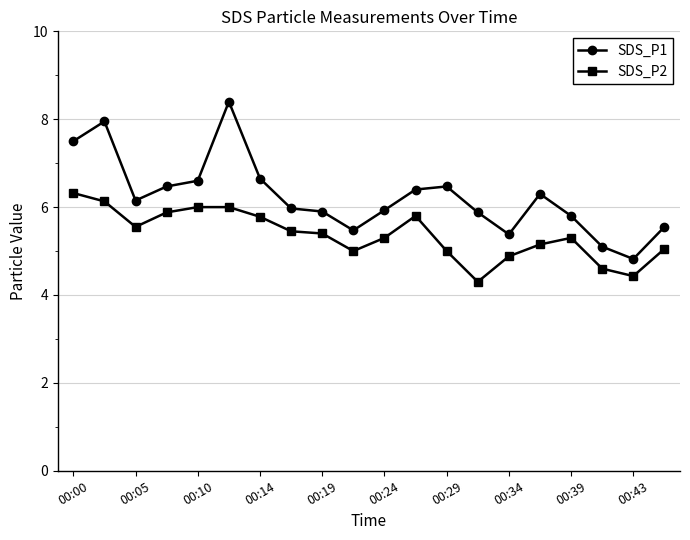

What is the value of the SDS_P1 point at the 13th from the left?

6.5